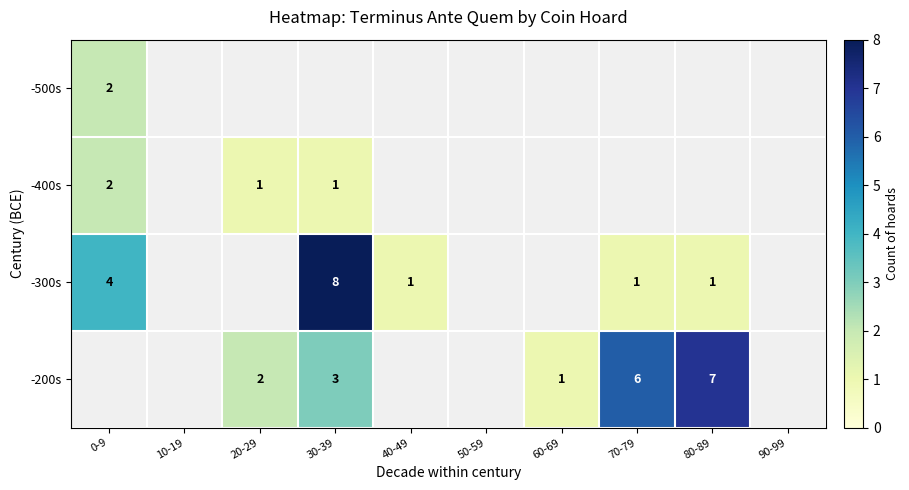

Is it true that -200s equals 8 at 70-79?

False